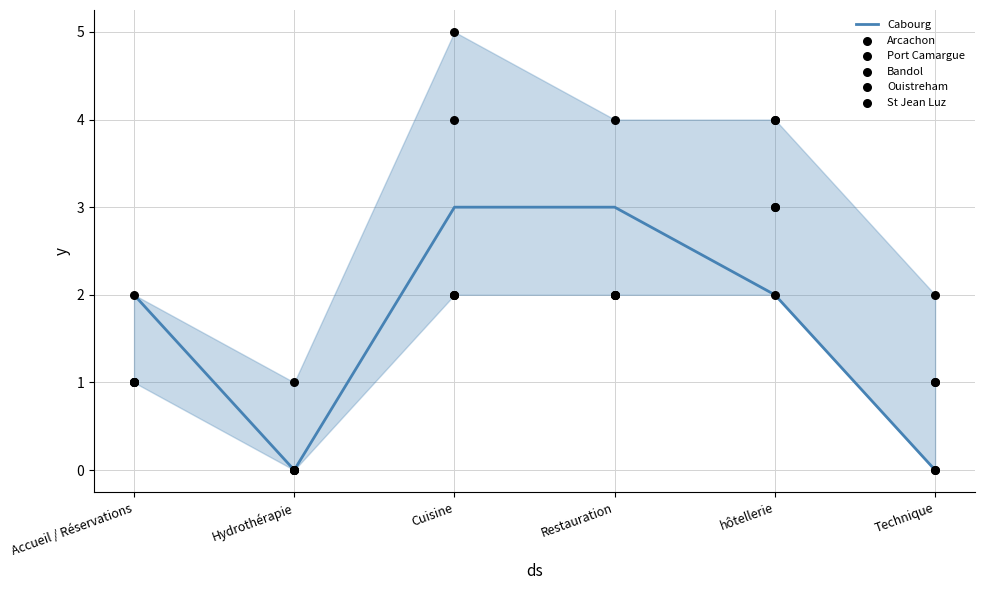

Is the value of St Jean Luz at Hydrothérapie greater than the value of Port Camargue at Cuisine?

No